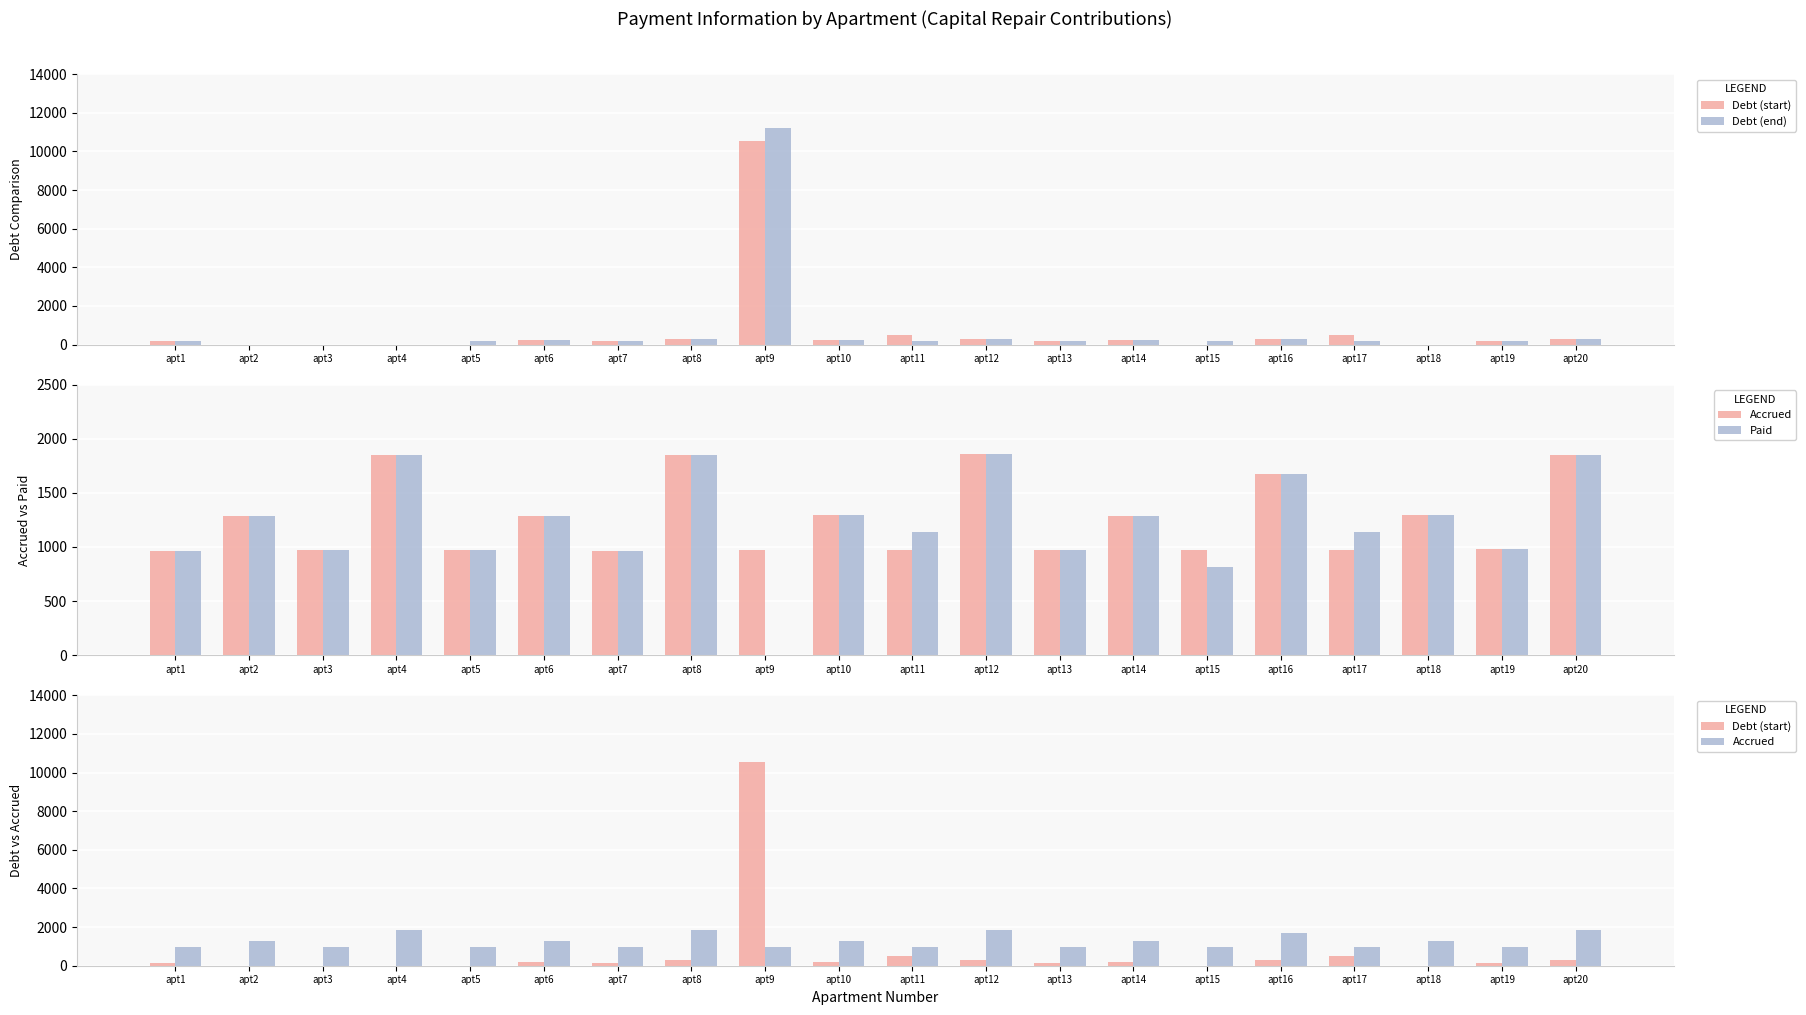

What are all the series names shown in the legend?

Debt (start), Debt (end), Accrued, Paid